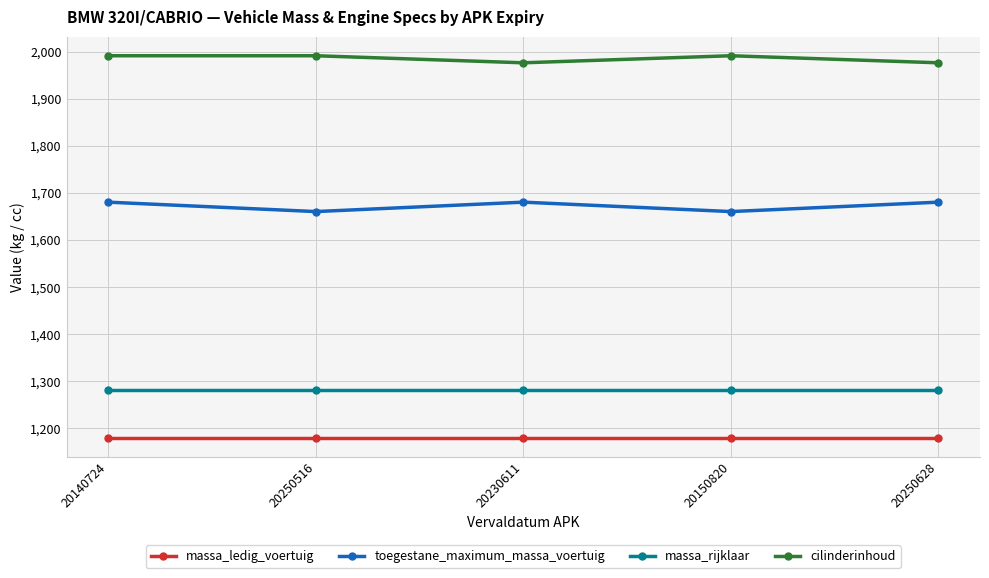

Is the value of cilinderinhoud at 20250516 greater than the value of massa_rijklaar at 20250516?

Yes